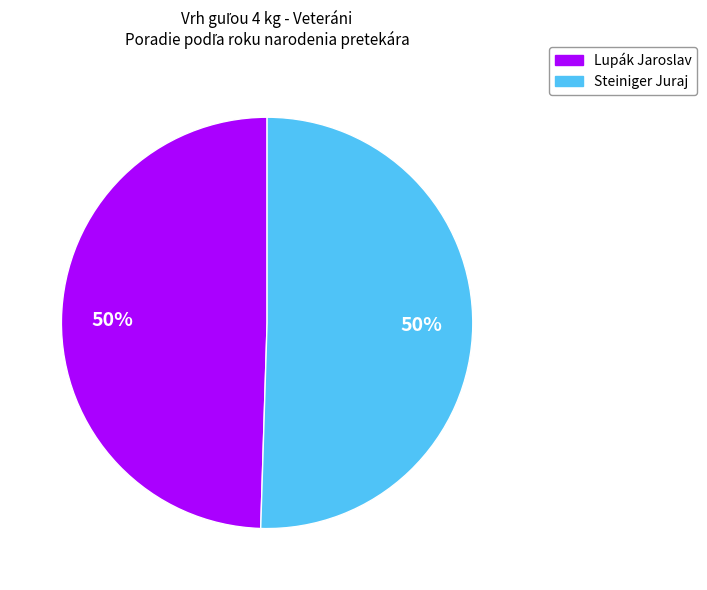

What percentage is the Lupák Jaroslav slice, to the nearest percent?

50%